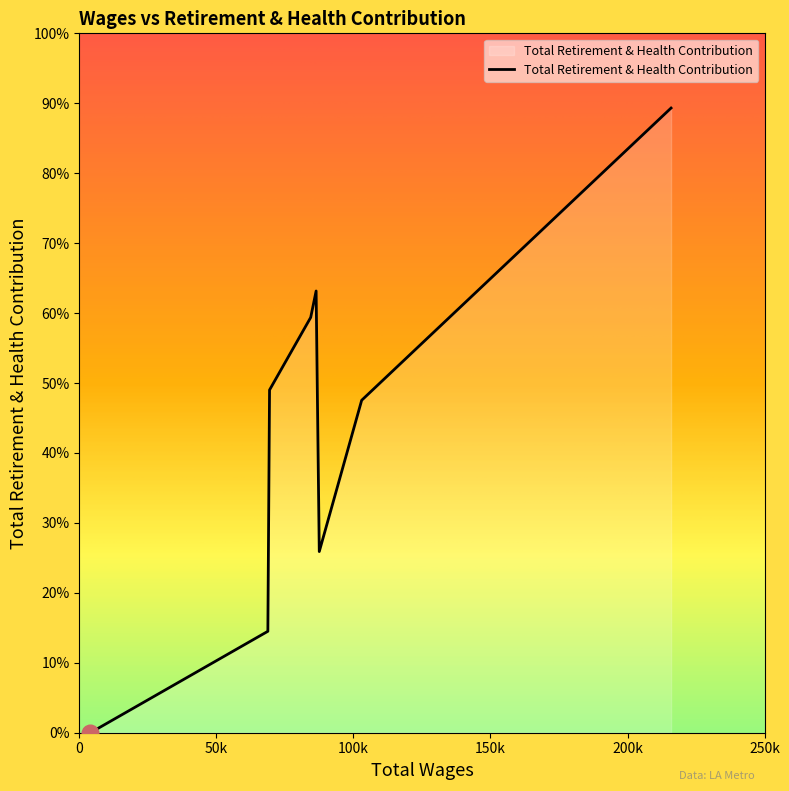

Does the chart display data point markers on the line(s)?

No